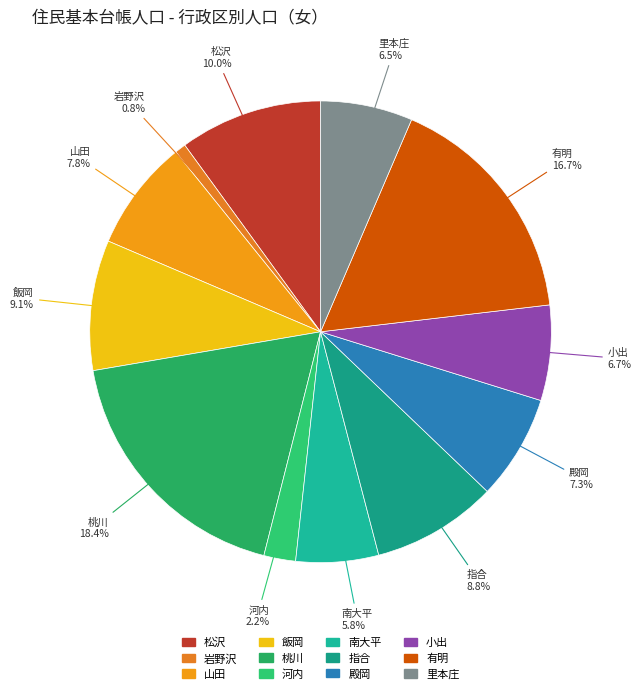

The 殿岡 slice represents 1% of the pie. True or false?

False